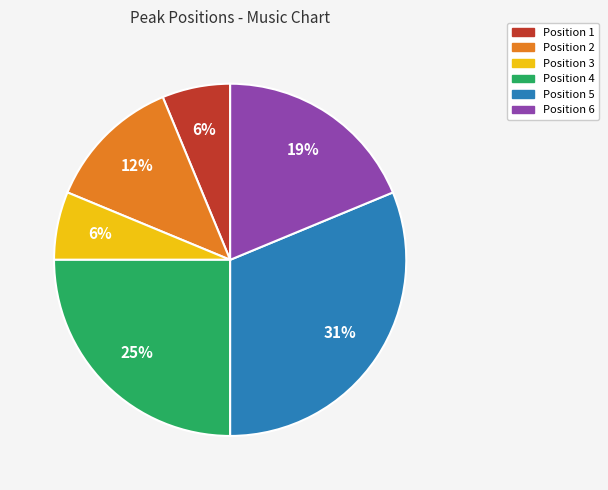

To the nearest percent, what portion does Position 4 represent?

25%